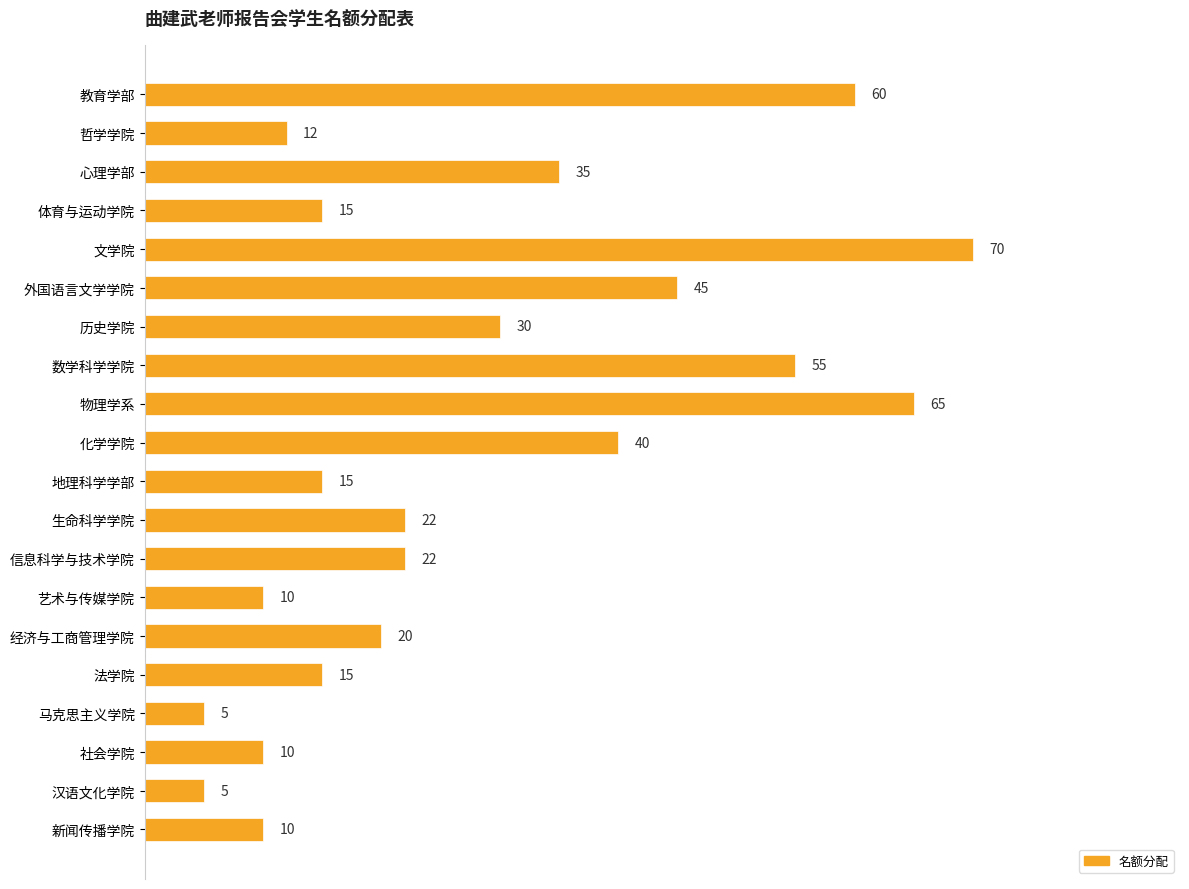

What is the change in value from 经济与工商管理学院 to 法学院?

-5